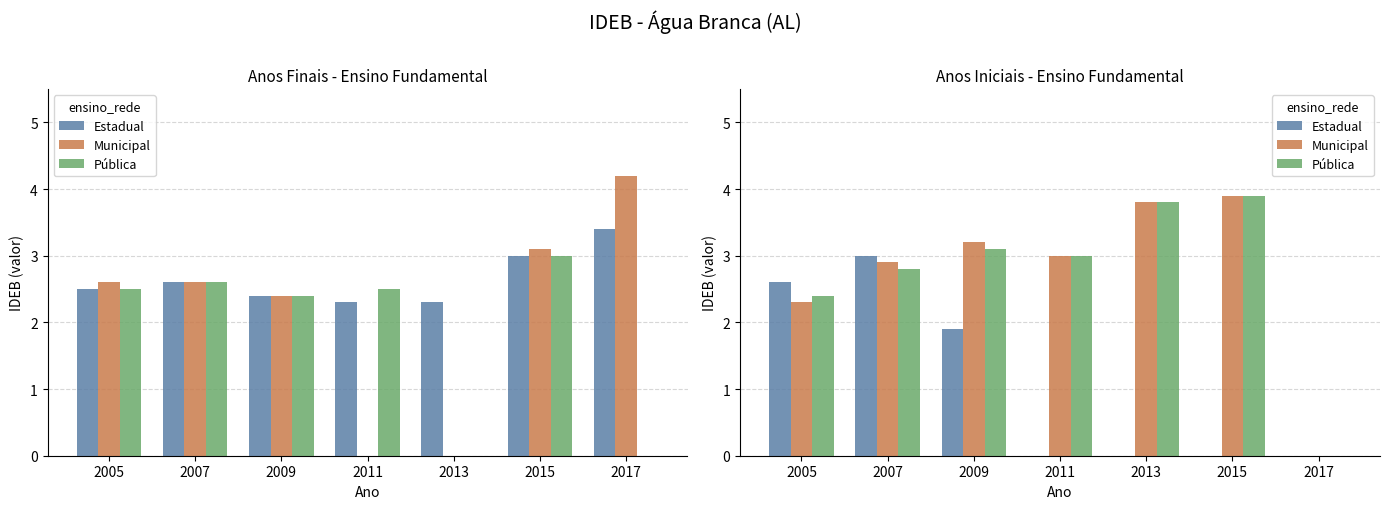

At how many categories does at least one series exceed 1?

6